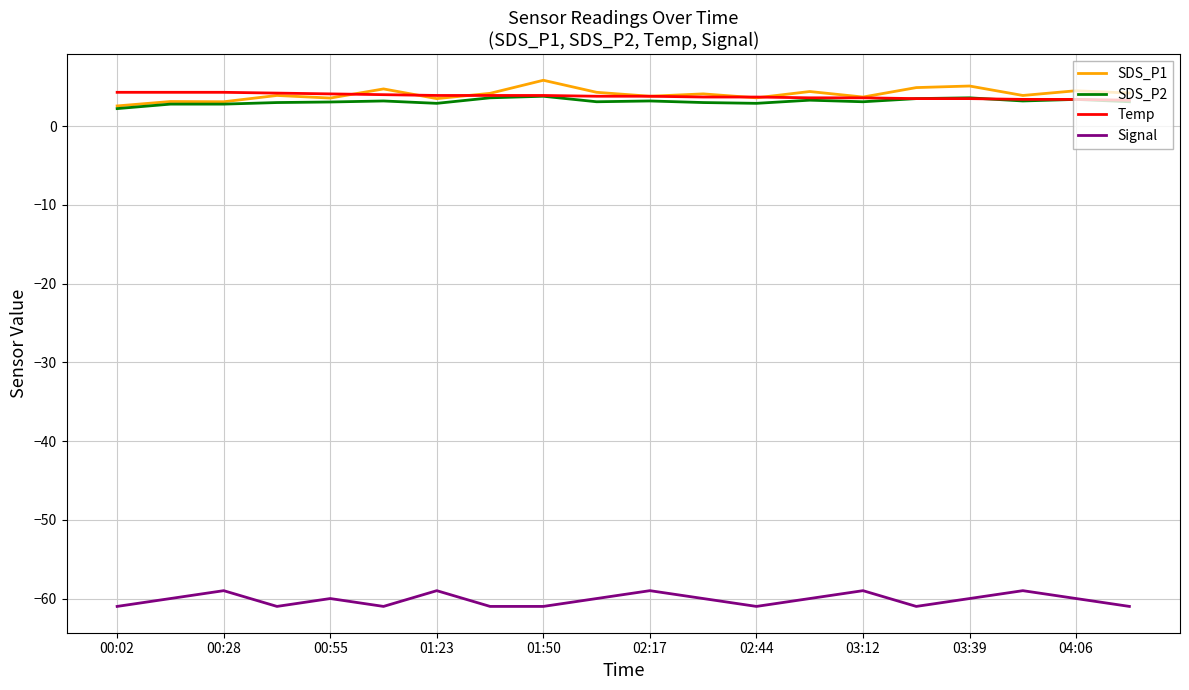

True or false: Signal and Temp intersect in this chart.

False